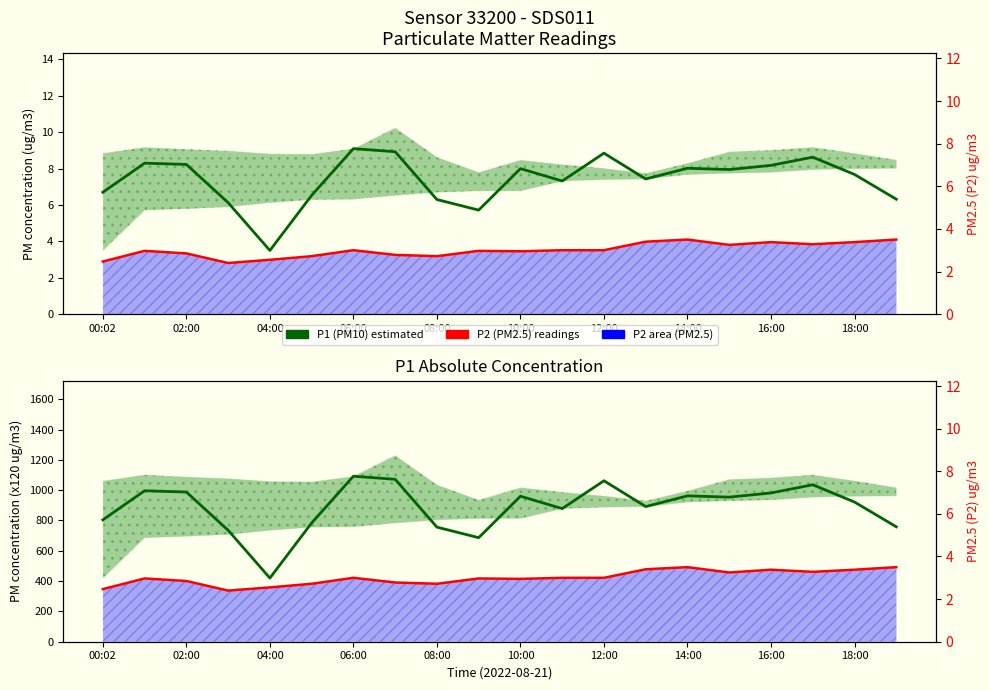

True or false: P1 (PM10) absolute and P2 (PM2.5) readings cross at least once.

False